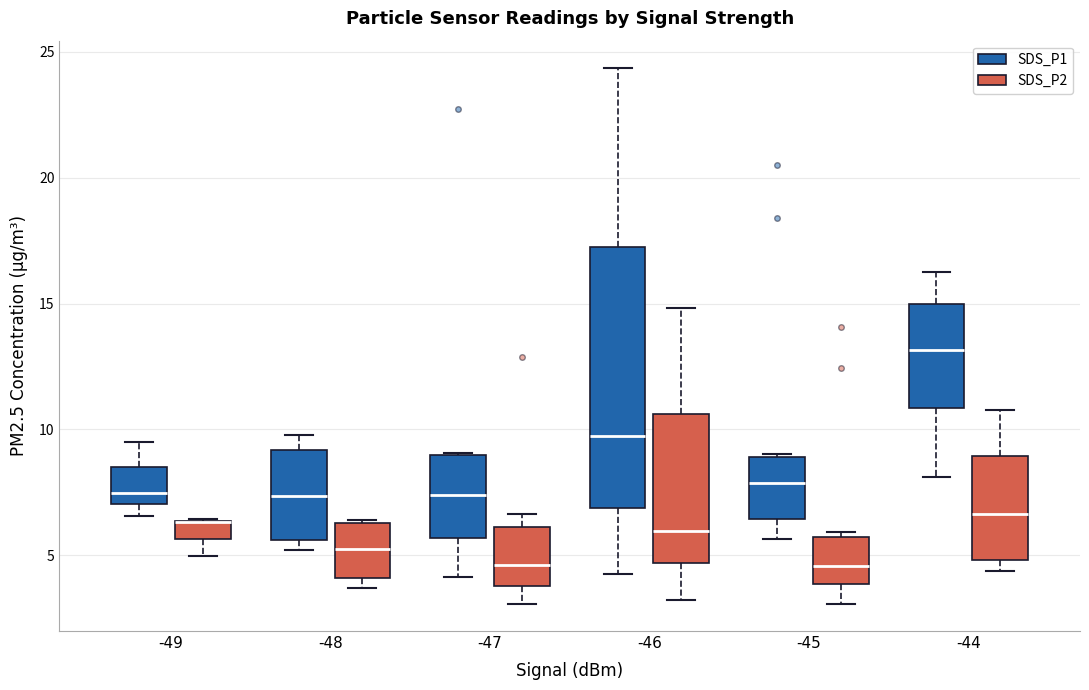

Comparing the boxes themselves (not the whiskers), which one is the tallest?

-46 (SDS_P1)